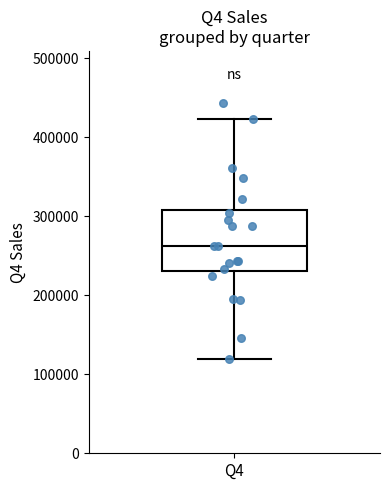

Read this box plot against the y-axis: the position of the median line, the range covered by the box, and the ends of both whiskers. The values are not printed on the chart, so give them approximately, as read against the axis.

median 260000, box 230000 to 310000, whiskers 120000 to 420000